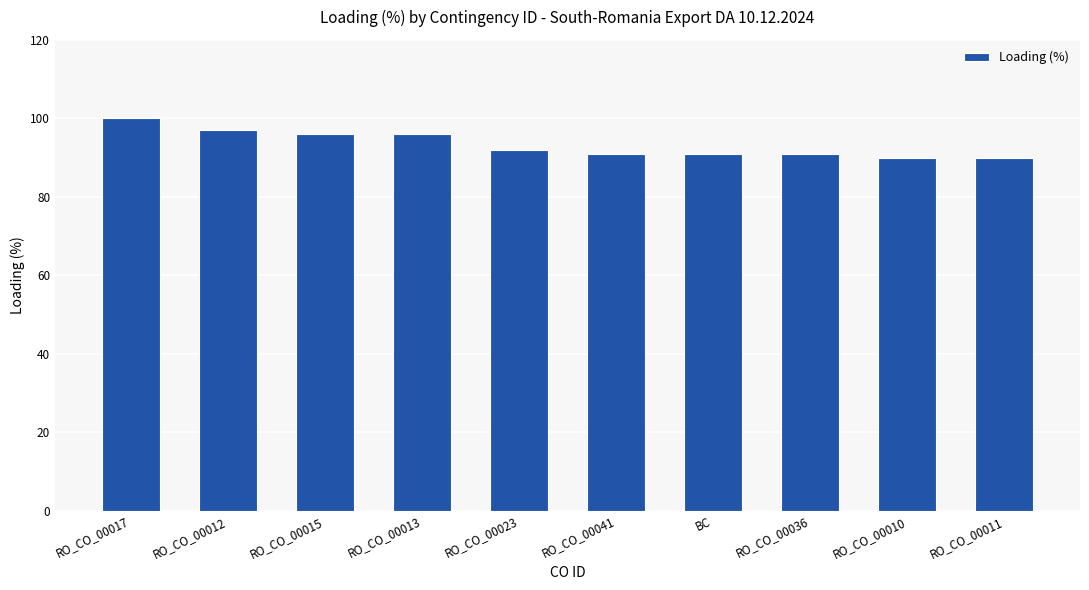

Reading right to left, extract all data points from this chart.

RO_CO_00011=90	RO_CO_00010=90	RO_CO_00036=91	BC=91	RO_CO_00041=91	RO_CO_00023=92	RO_CO_00013=96	RO_CO_00015=96	RO_CO_00012=97	RO_CO_00017=100